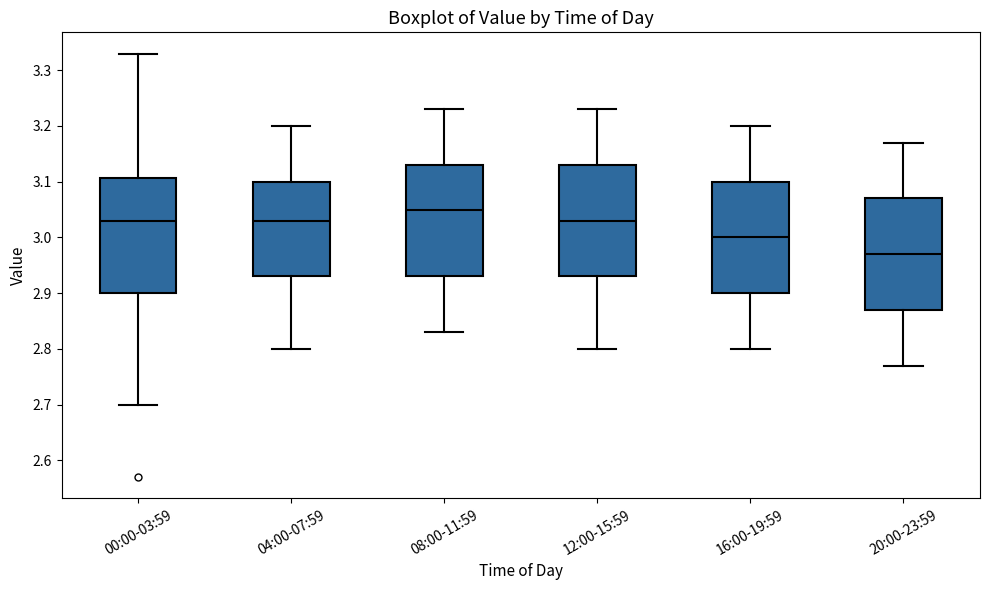

Where does the upper whisker of the box for 12:00-15:59 end on the y-axis? The values are not printed on the chart, so give them approximately, as read against the axis.

3.23